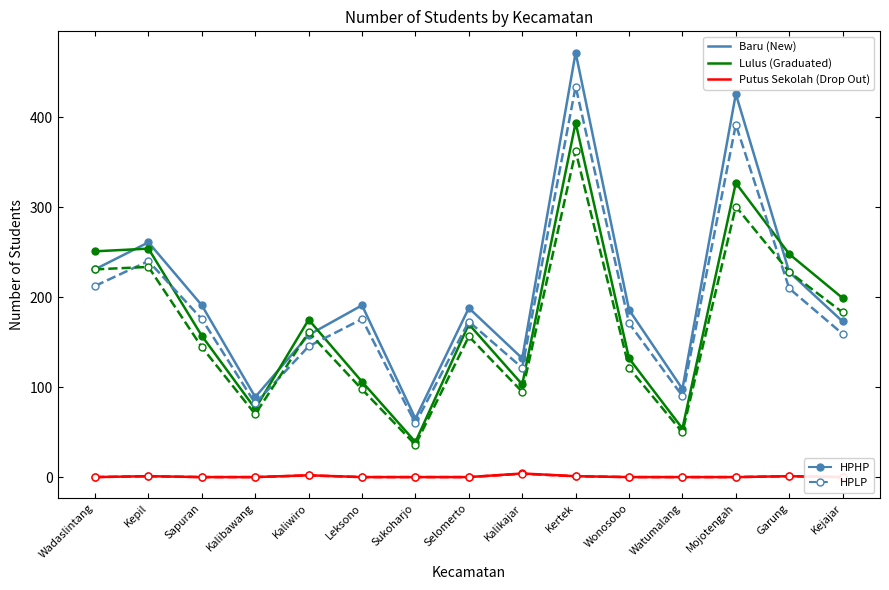

Is the value of Baru (New) (dashed) at Kepil greater than the value of Putus Sekolah (Drop Out) (dashed) at Mojotengah?

Yes